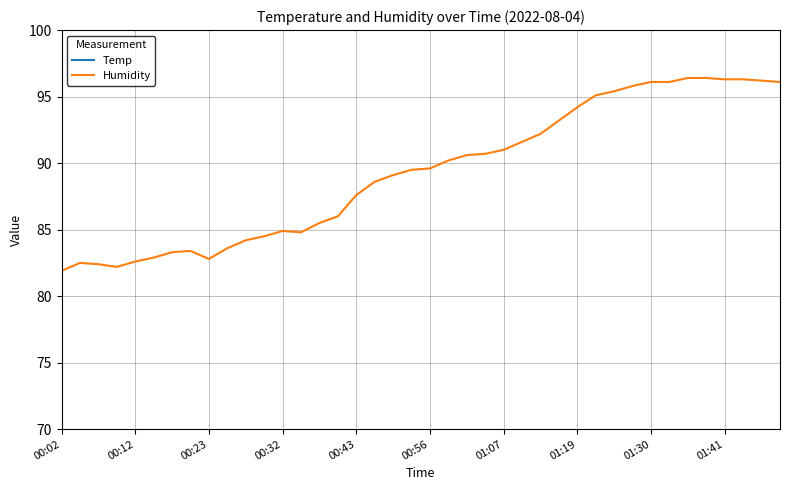

Reading left to right, what are all the values shown in this chart?

Temp: 25.9	25.9	26.0	26.0	26.0	26.1	26.1	26.1	26.1	26.1	26.0	26.0	26.0	25.9	25.8	25.6	25.2	25.0	25.0	25.0	24.8	24.8	24.7	24.7	24.7	24.7	24.6	24.5	24.4	24.2	24.2	24.2	24.2	24.3	24.3	24.2	24.2	24.2	24.2	24.2
Humidity: 81.9	82.5	82.4	82.2	82.6	82.9	83.3	83.4	82.8	83.6	84.2	84.5	84.9	84.8	85.5	86.0	87.6	88.6	89.1	89.5	89.6	90.2	90.6	90.7	91.0	91.6	92.2	93.2	94.2	95.1	95.4	95.8	96.1	96.1	96.4	96.4	96.3	96.3	96.2	96.1